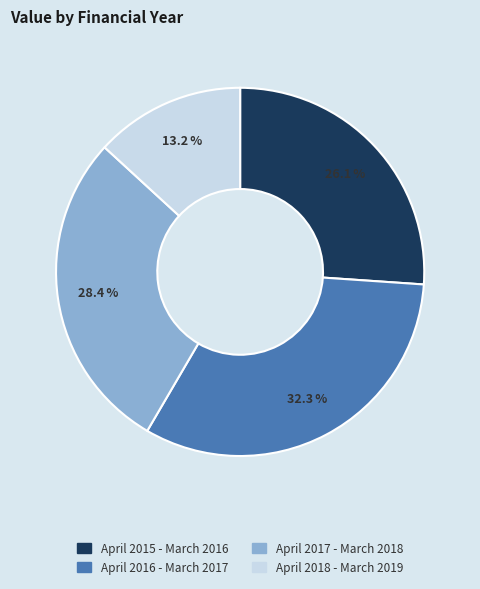

Which has a higher value, April 2017 - March 2018 or April 2016 - March 2017?

April 2016 - March 2017